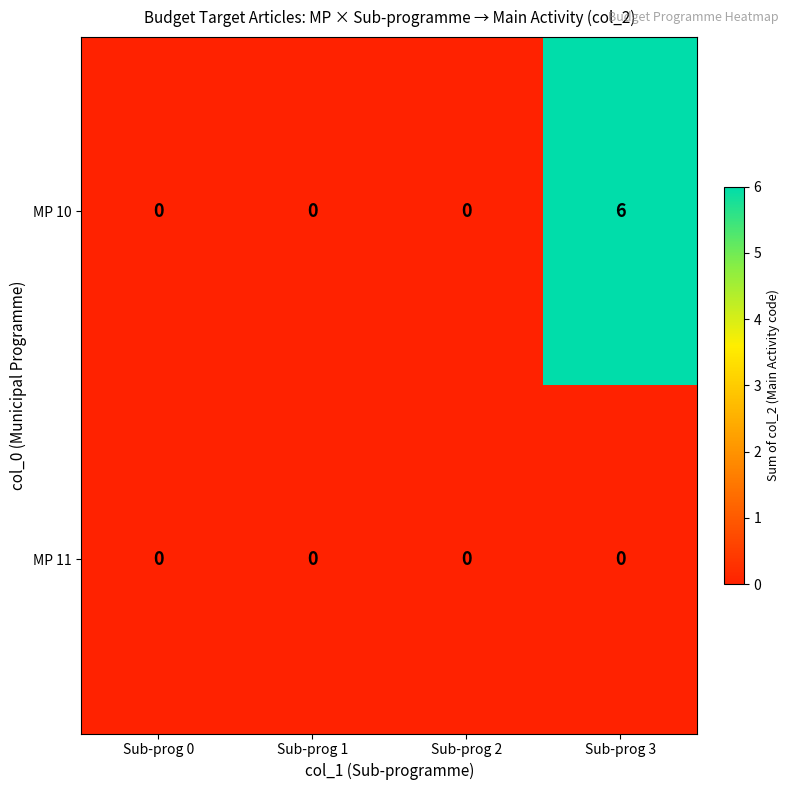

At which category is the sum across all series the highest?

Sub-prog 3